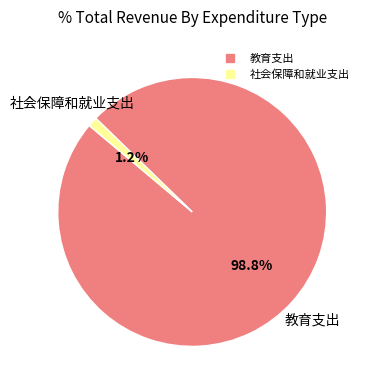

What percentage do 教育支出 and 社会保障和就业支出 together represent?

100.0%